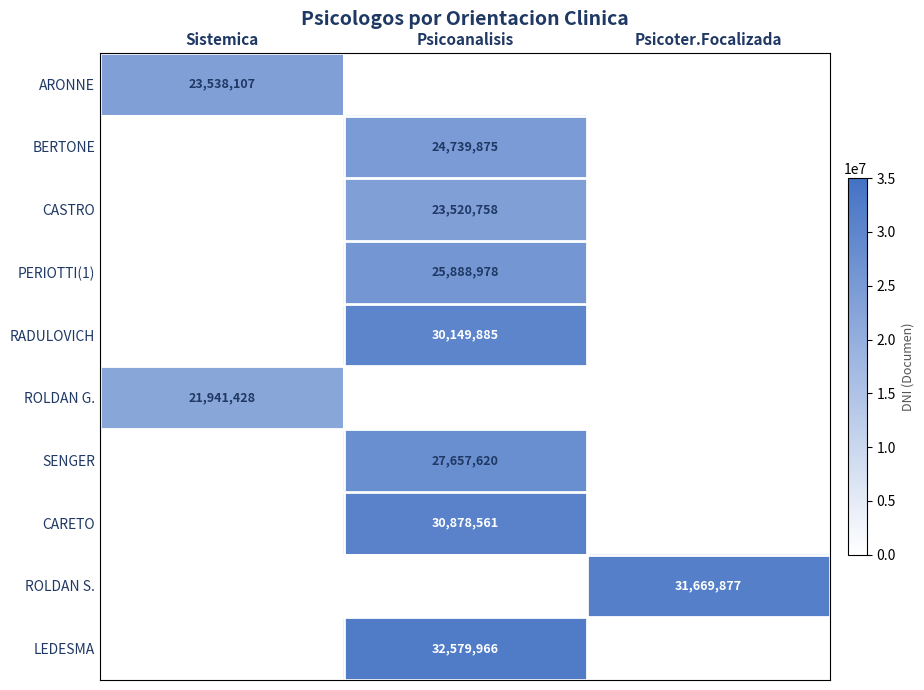

The value of RADULOVICH at Psicoanalisis is 30149885. True or false?

True